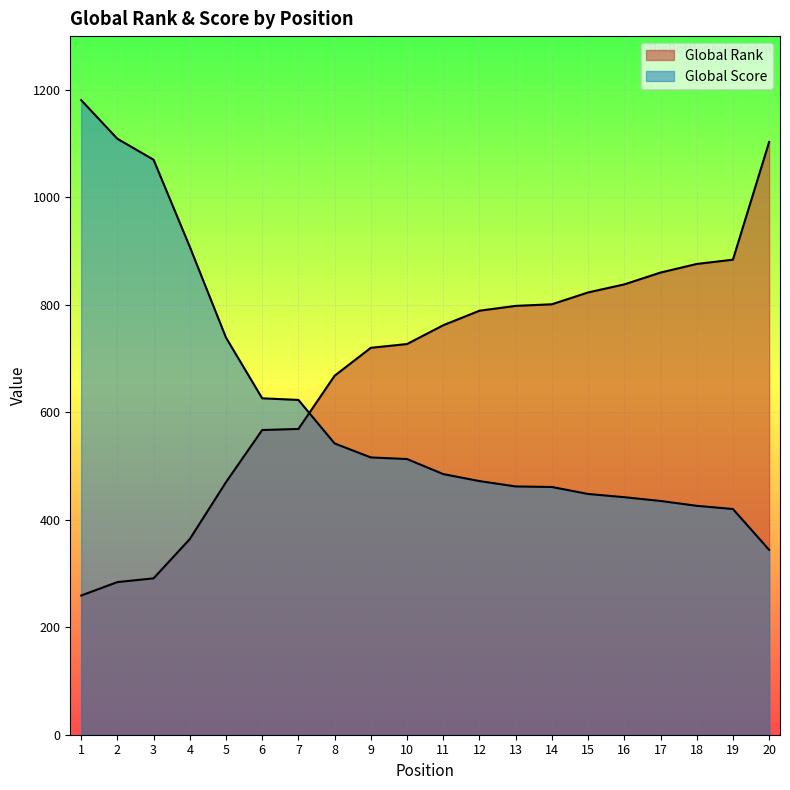

What is the greatest value displayed?

1181